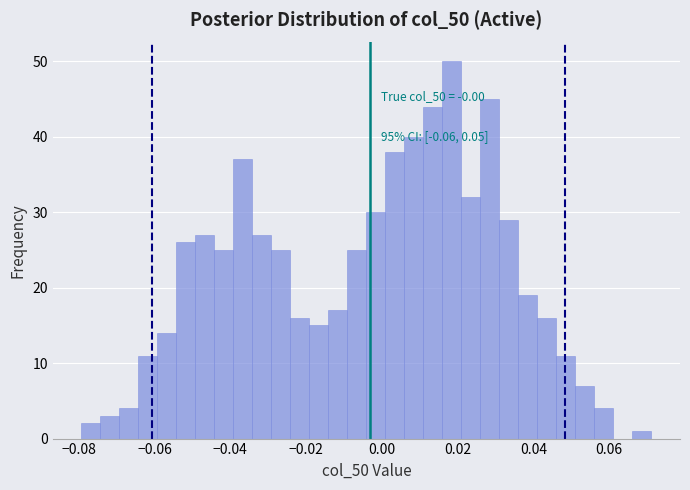

Around what value on the x-axis is the tallest bar? Give the approximate position of its centre, as read against the axis.

0.018